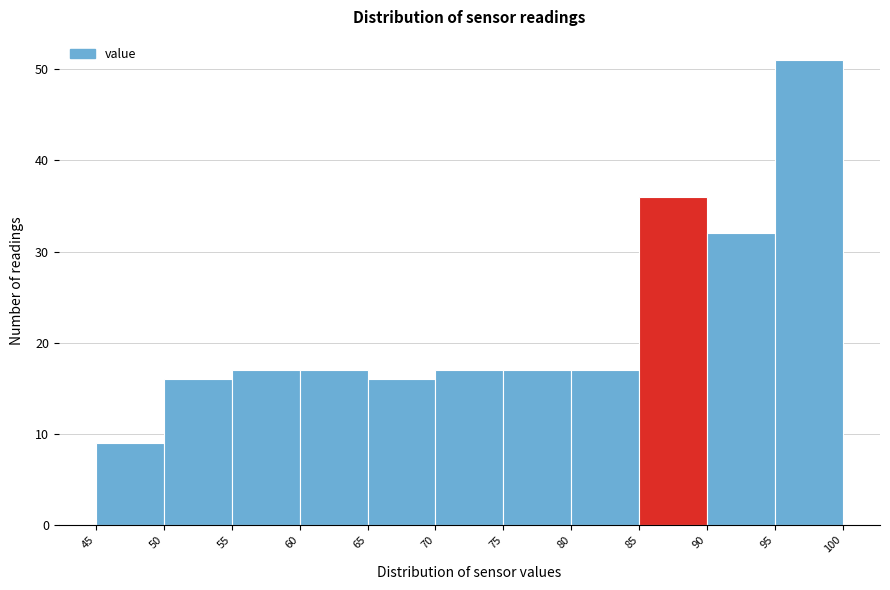

Over which range of the x-axis is the bar tallest?

95 to 100